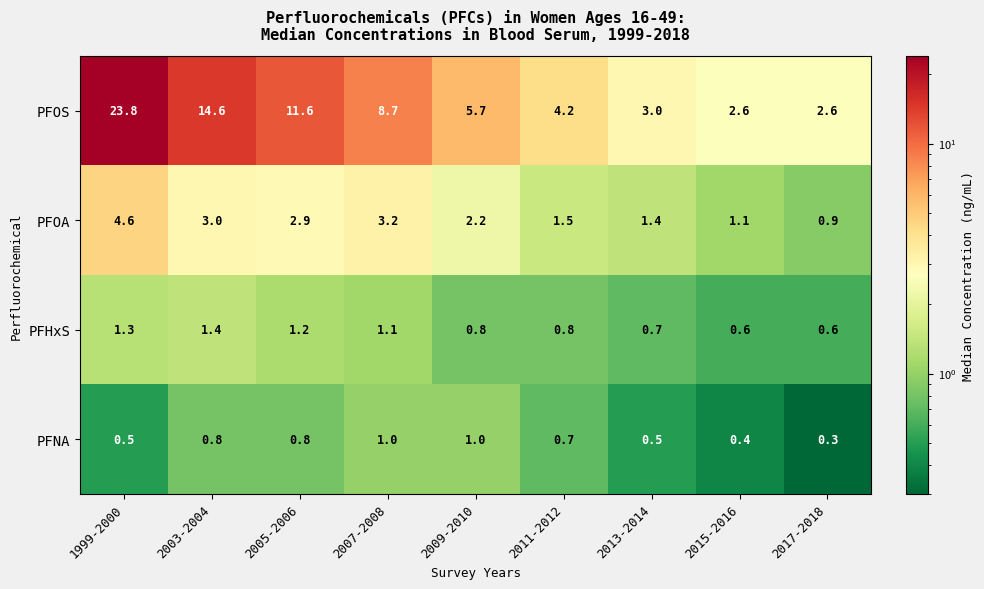

Rank the categories by PFOA value from highest to lowest.

1999-2000, 2007-2008, 2003-2004, 2005-2006, 2009-2010, 2011-2012, 2013-2014, 2015-2016, 2017-2018